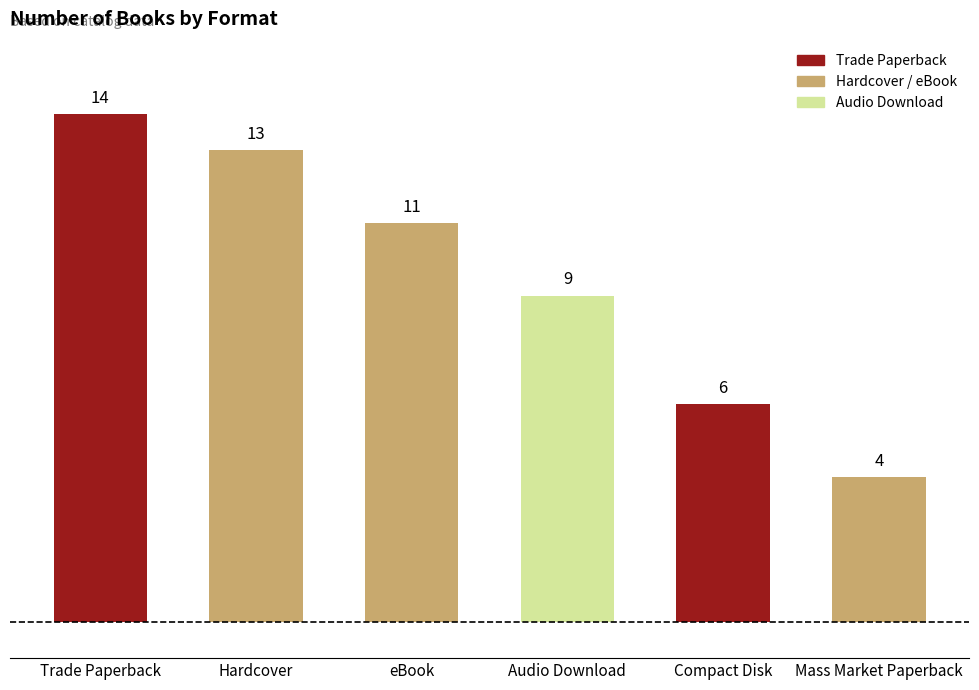

Reading left to right, transcribe all the data shown in this chart.

14	13	11	9	6	4